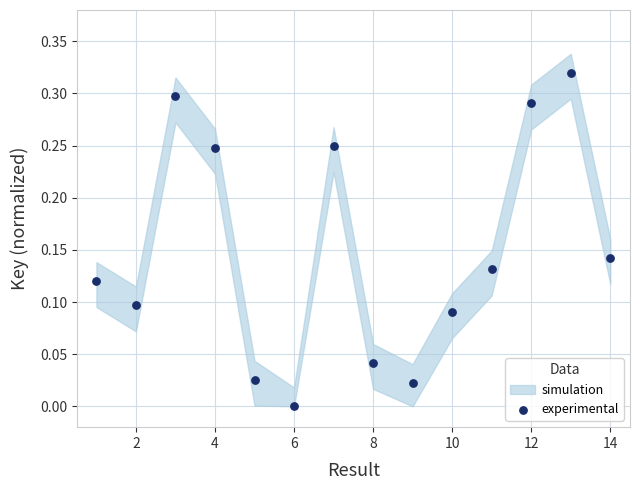

What is the range of X values (max minus min)?

13.0